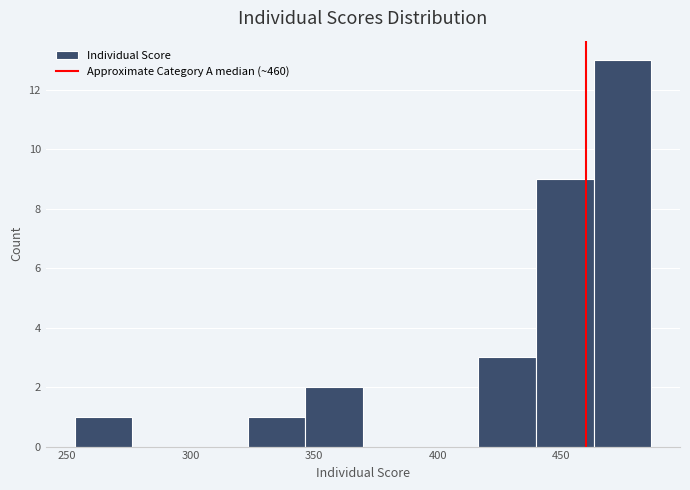

How tall is the bar that spans 325 to 345 on the x-axis? Neither the bar edges nor the heights are printed on the chart, so give them approximately, as read against the axes.

1